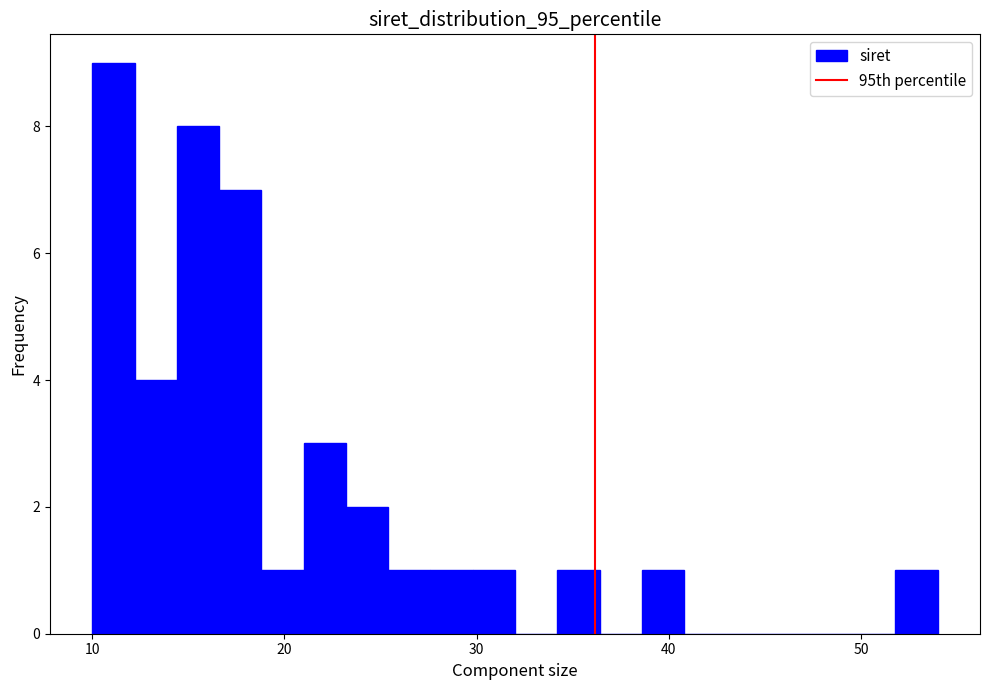

Read against the x-axis, roughly where is the centre of the tallest bar?

11